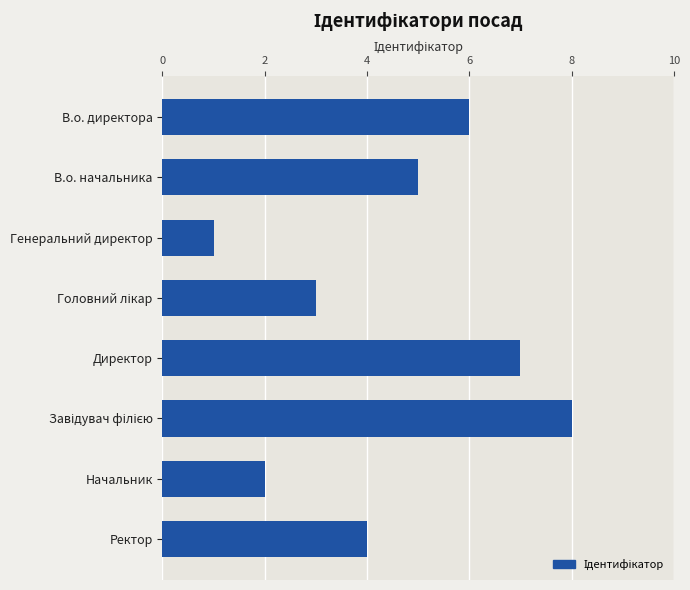

True or false: the data shows 7 at Директор.

True